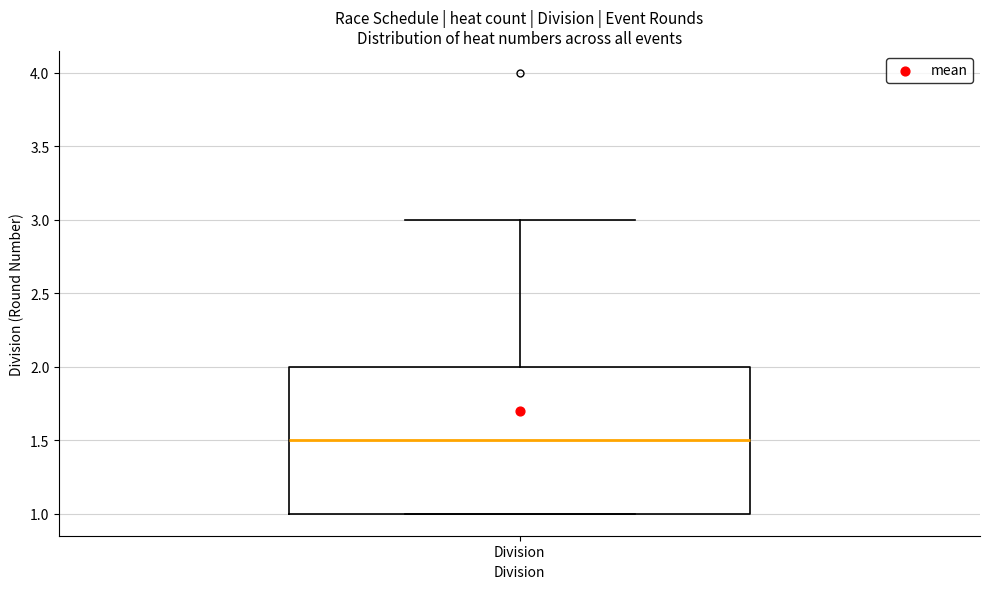

Where does the upper whisker of the box for Division end on the y-axis? The values are not printed on the chart, so give them approximately, as read against the axis.

3.0